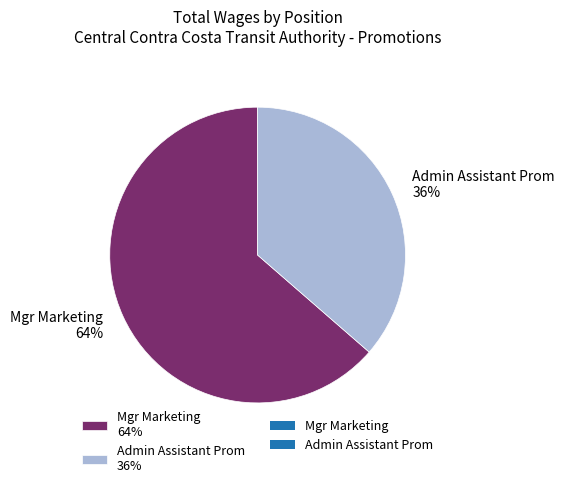

How many slices are in this pie chart?

2